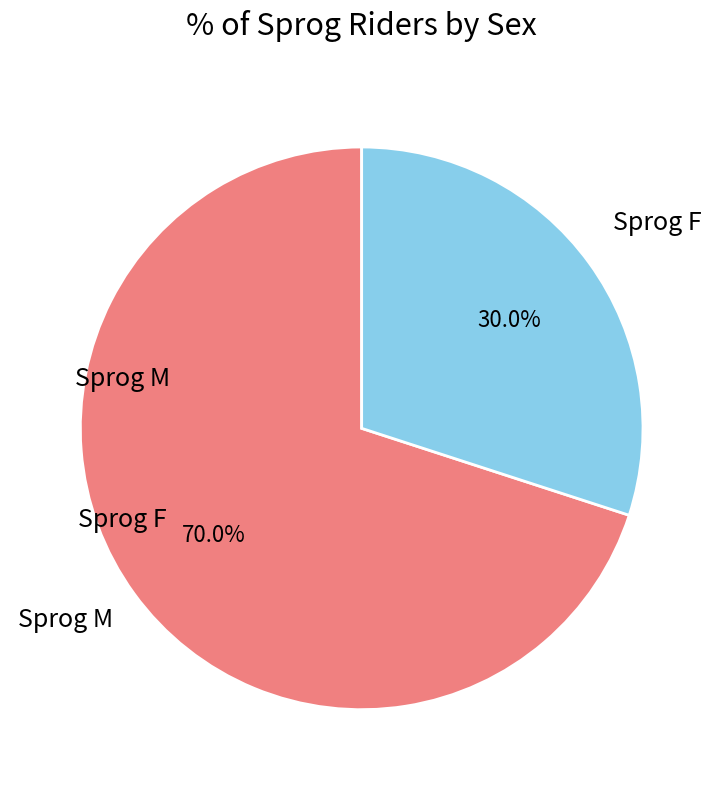

To the nearest percent, what is the difference between the Sprog M and Sprog F slice percentages?

40%